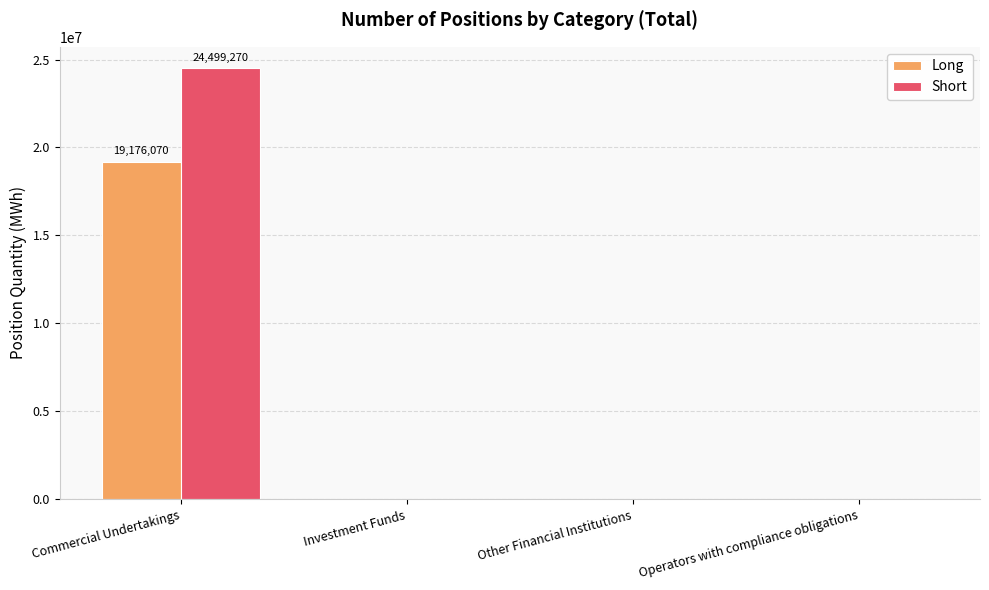

Are the bars horizontal?

No